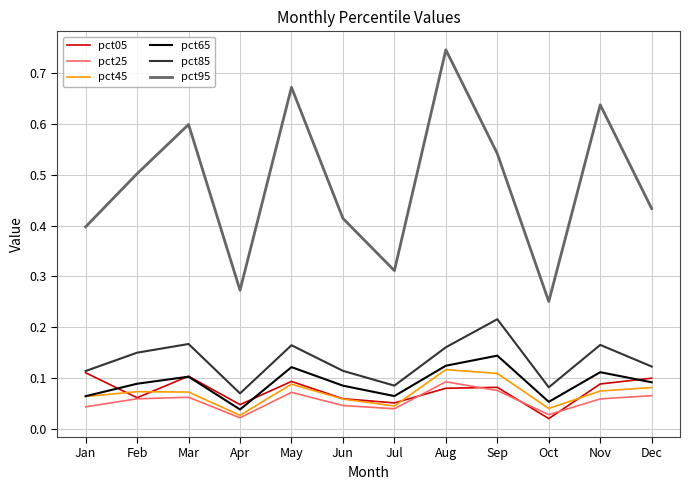

Which series changed the most between May and Oct?

pct95